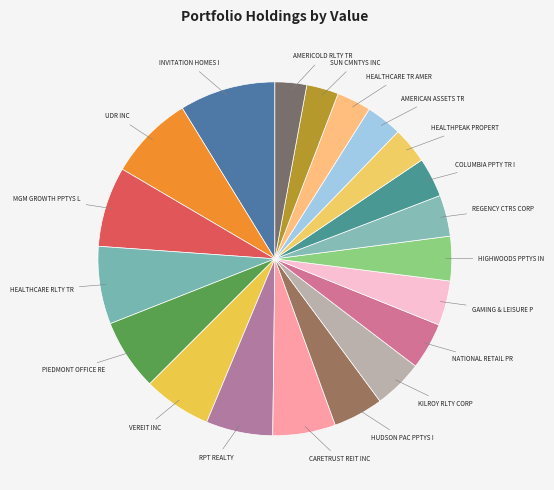

How many segments does this pie chart have?

20